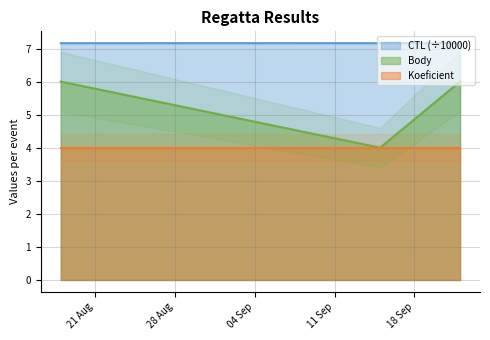

What is the highest value of the CTL (÷10000) series?

7.2